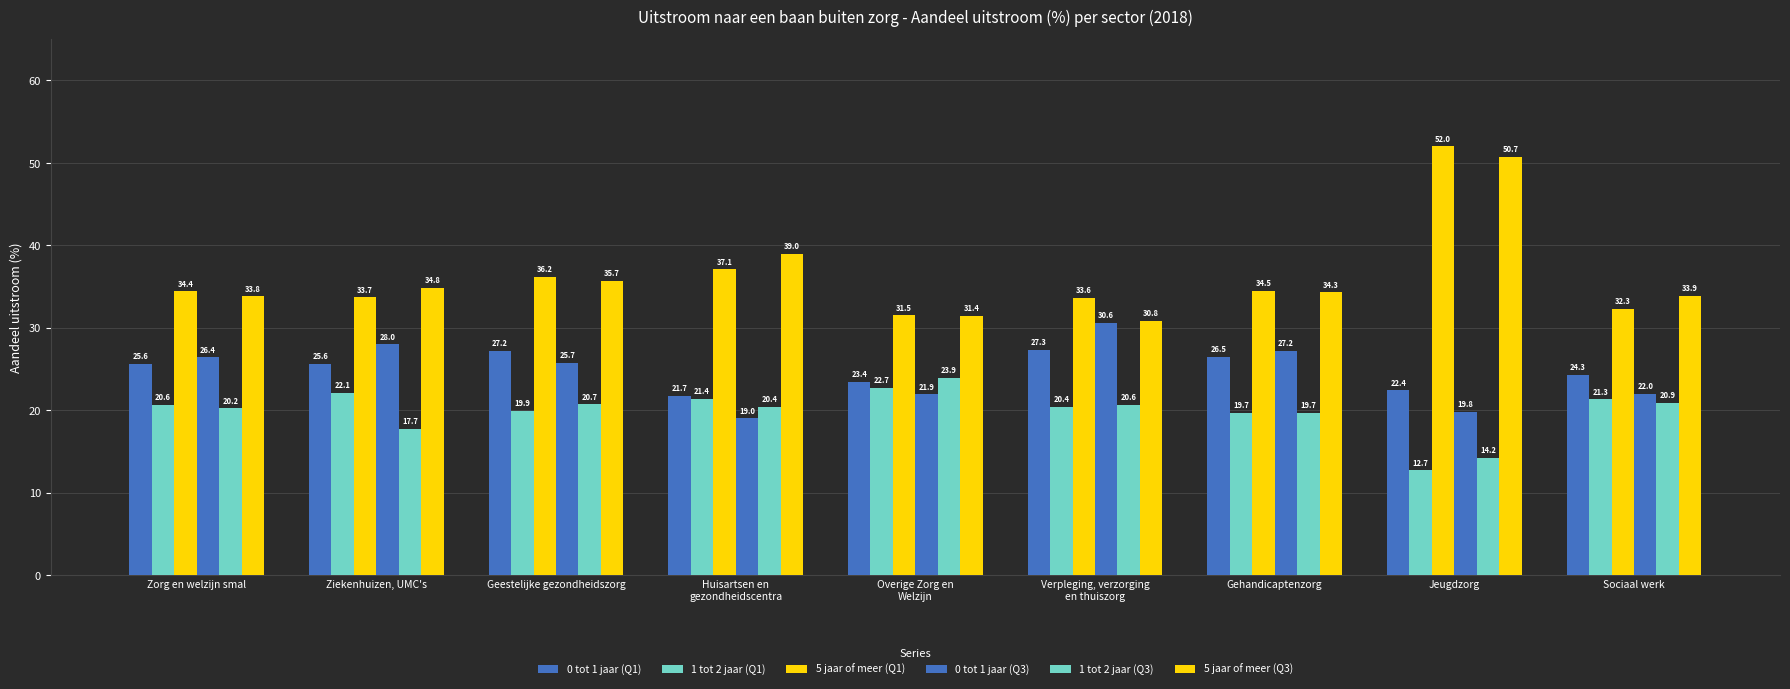

What is the difference between the highest and lowest values at Sociaal werk?

13.0